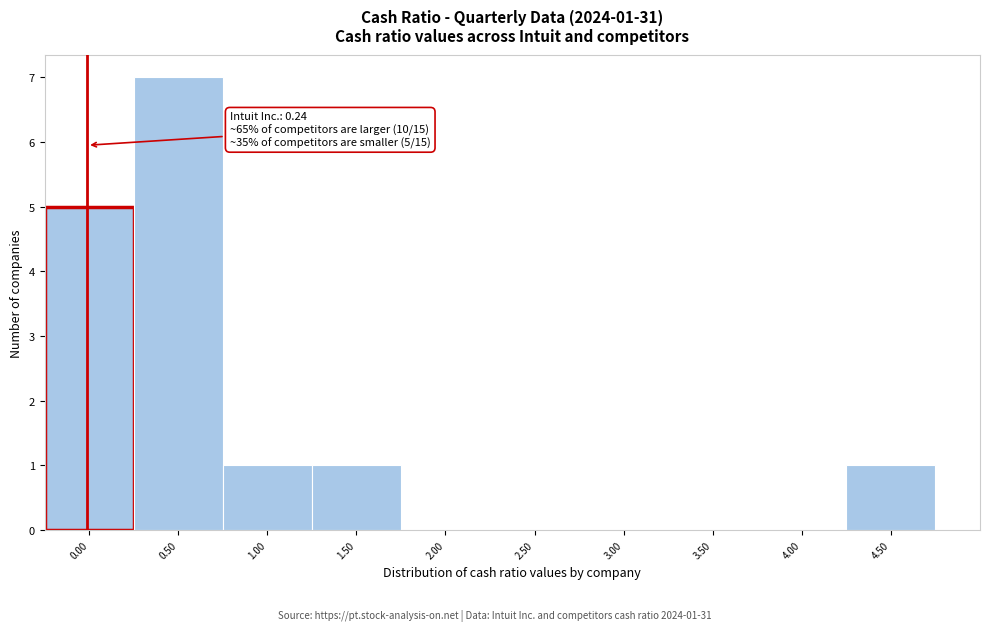

Reading left to right, transcribe all the data shown in this chart.

0.00=5	0.50=7	1.00=1	1.50=1	2.00=0	2.50=0	3.00=0	3.50=0	4.00=0	4.50=1